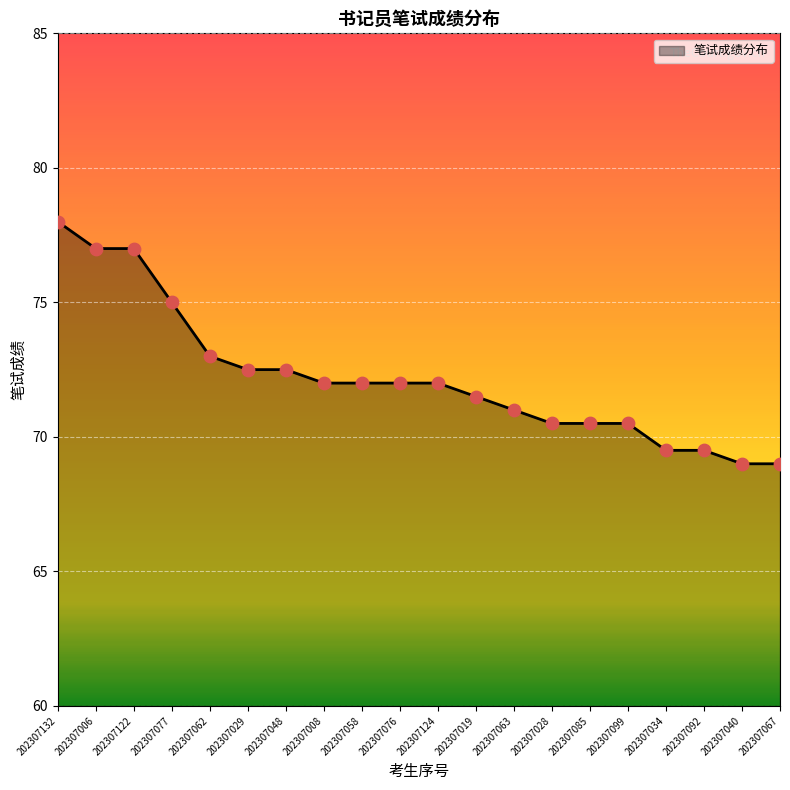

Which has a higher value, 202307048 or 202307019?

202307048